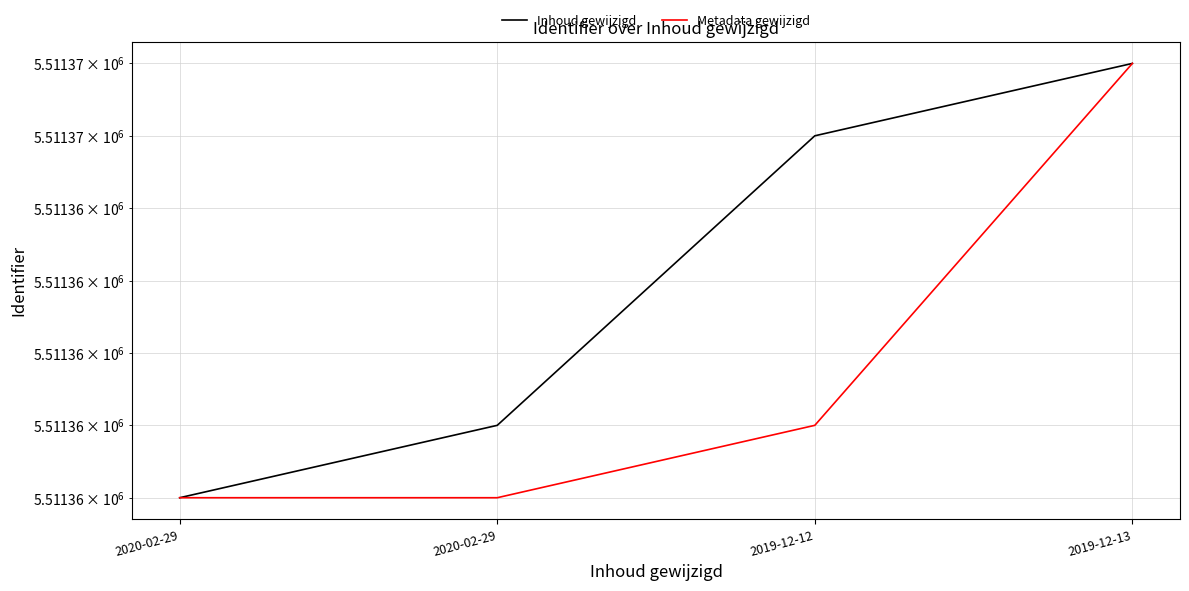

True or false: Metadata gewijzigd and Inhoud gewijzigd intersect in this chart.

False